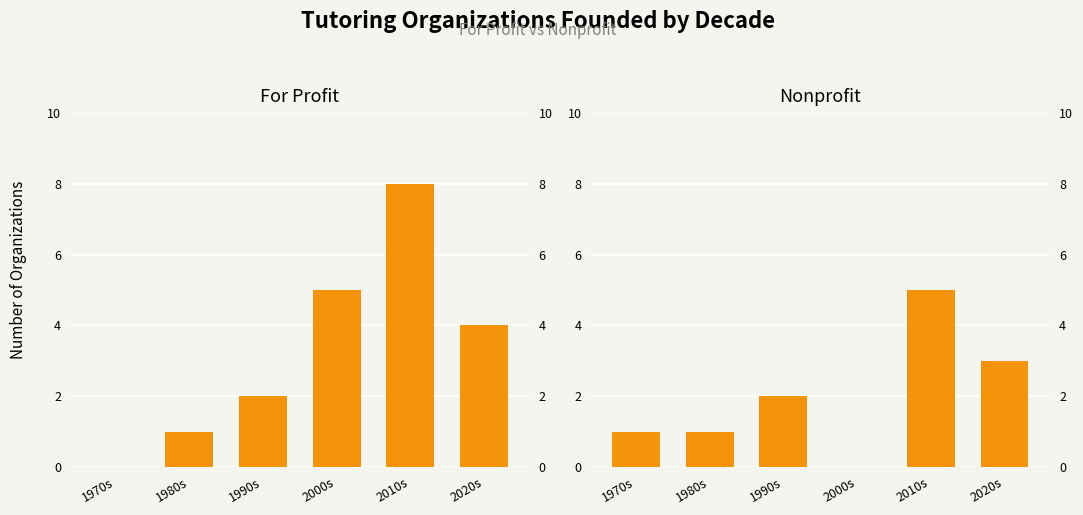

True or false: Nonprofit has a value of 5 at 2020s.

False